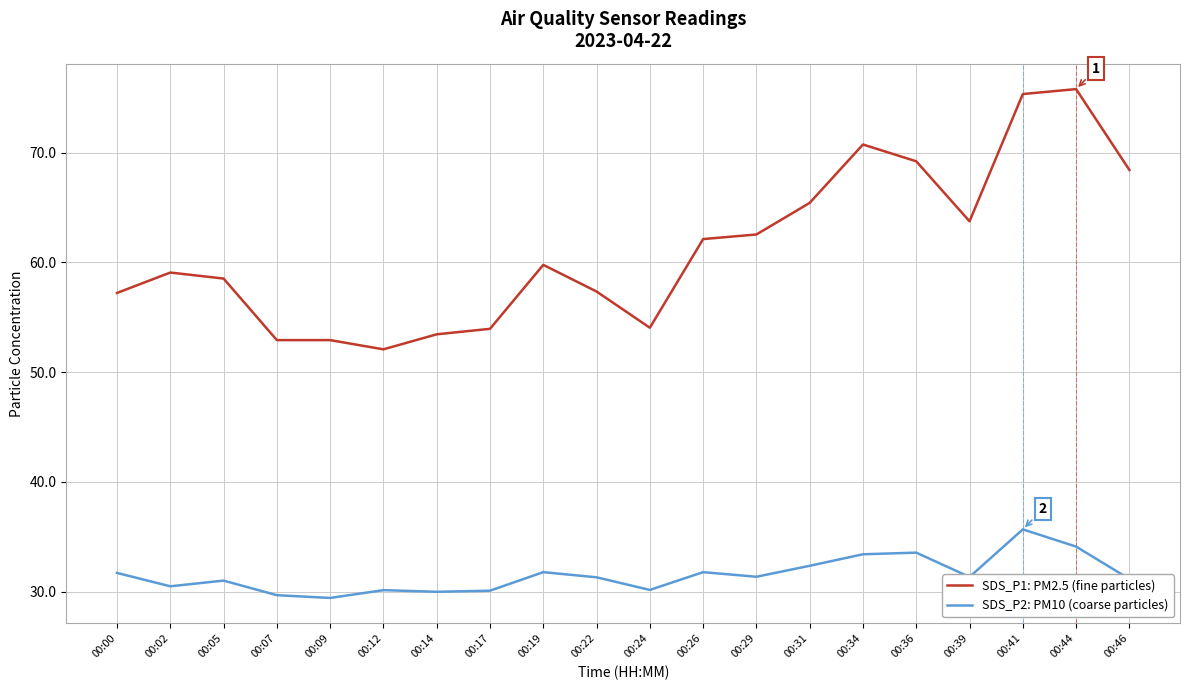

Rank the series at 00:22 from highest to lowest value.

SDS_P1: PM2.5 (fine particles), SDS_P2: PM10 (coarse particles)